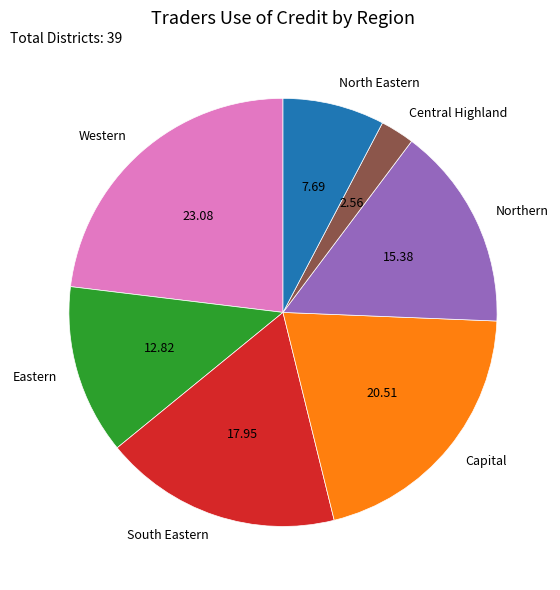

Between Northern and South Eastern, which is larger?

South Eastern